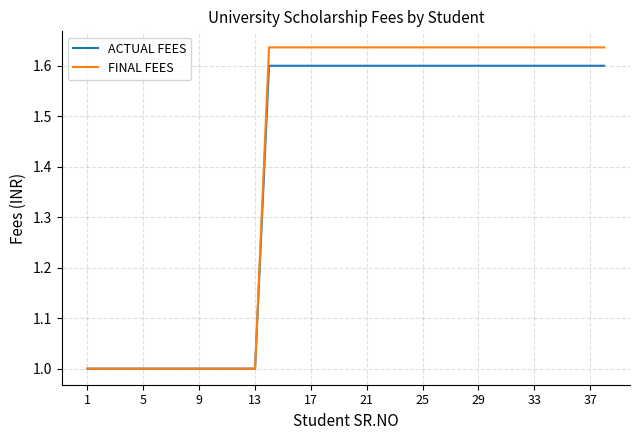

List the series in order of their peak value, lowest first.

ACTUAL FEES, FINAL FEES